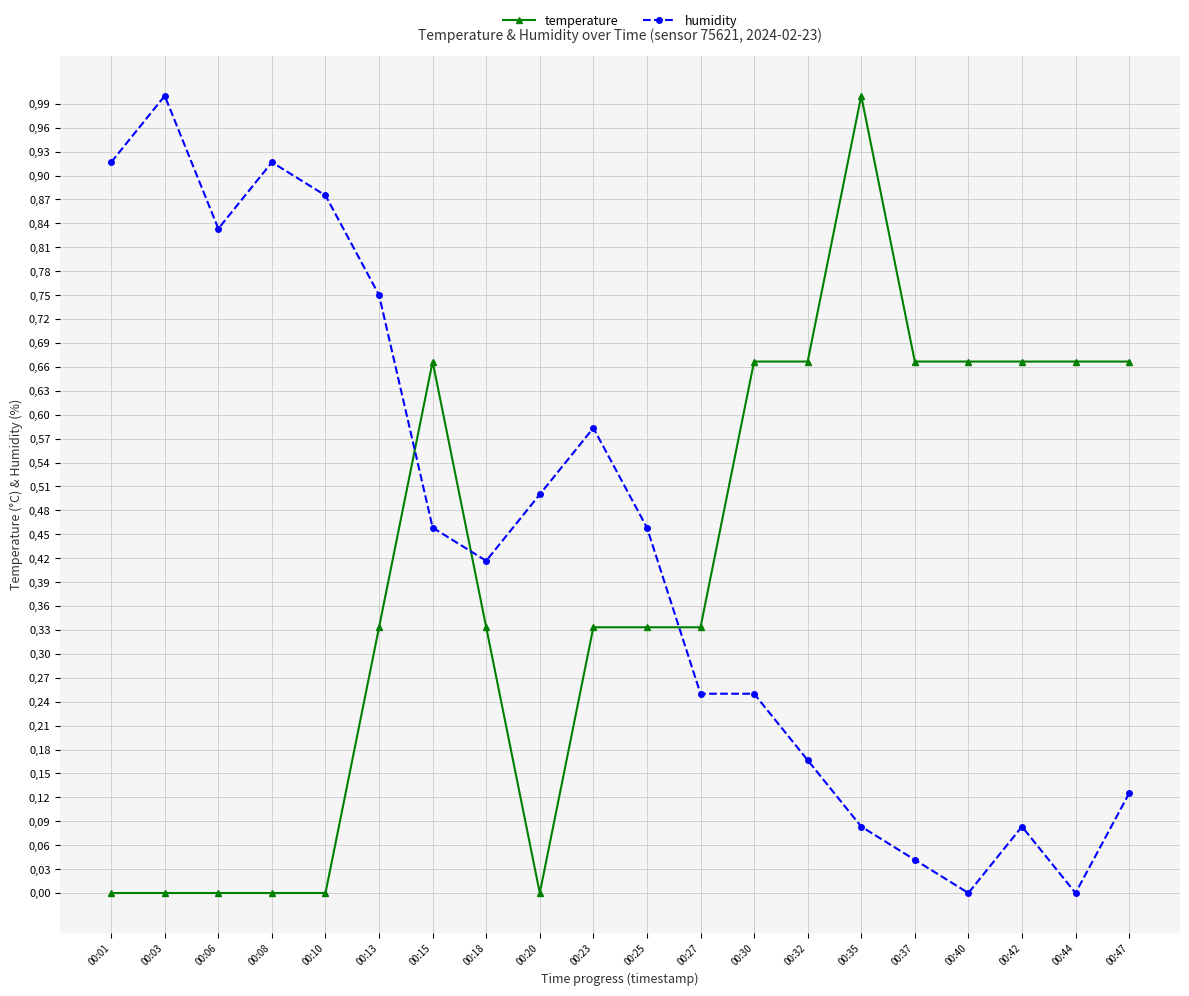

At which category does the chart reach its minimum across all series?

00:01